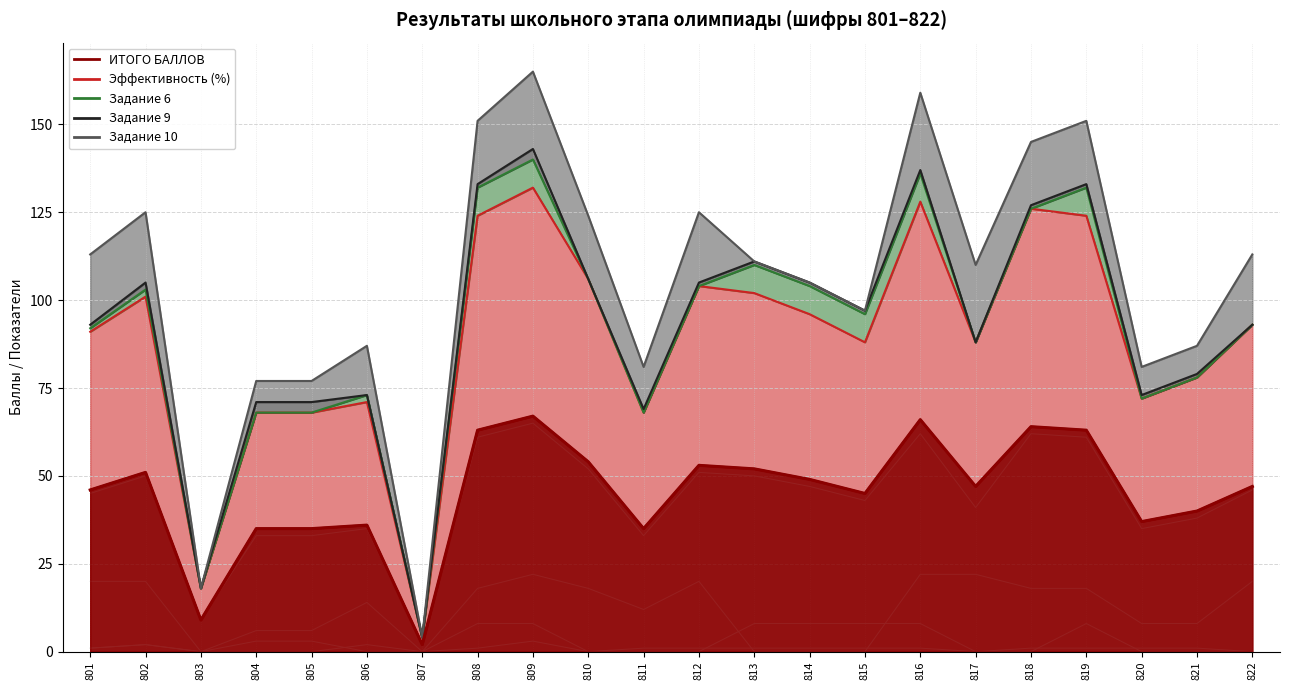

List the series in order of their peak value, highest first.

ИТОГО БАЛЛОВ, Эффективность (%), Задание 10, Задание 6, Задание 9